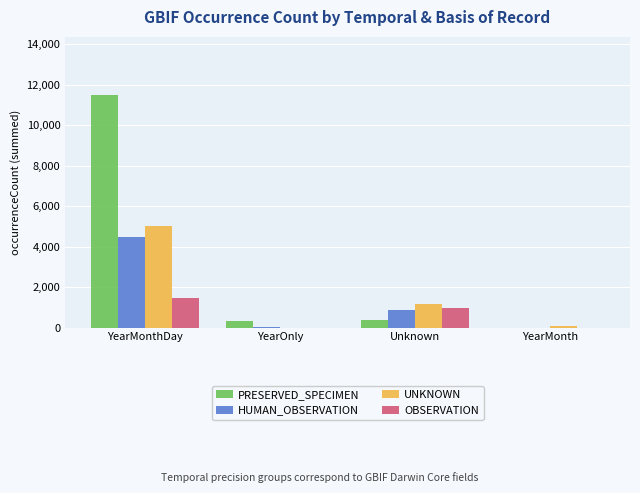

Does the chart contain stacked bars?

No